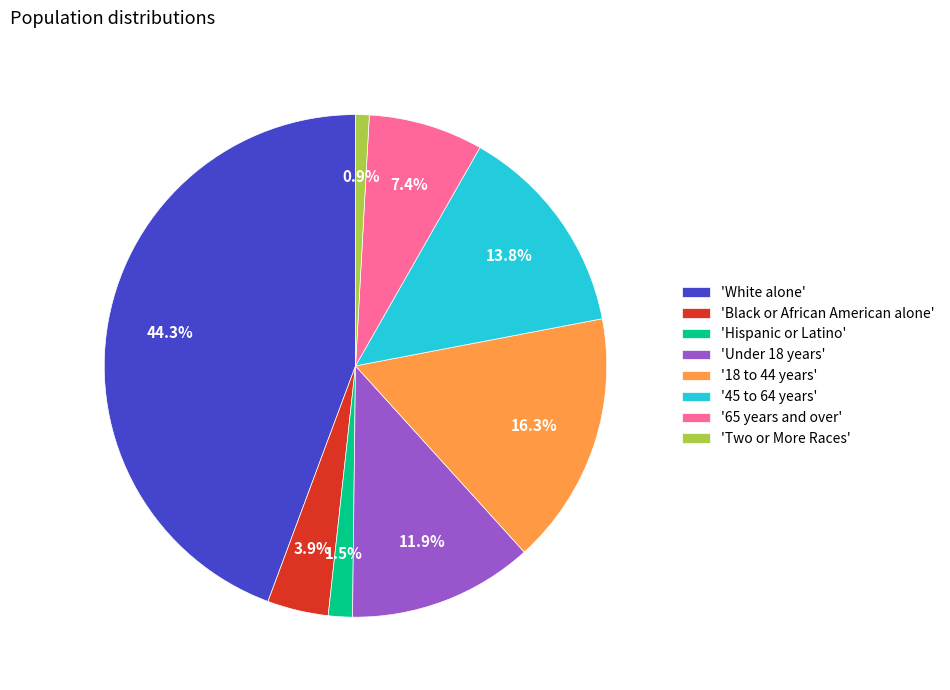

Rank the categories by value from highest to lowest.

'White alone', '18 to 44 years', '45 to 64 years', 'Under 18 years', '65 years and over', 'Black or African American alone', 'Hispanic or Latino', 'Two or More Races'